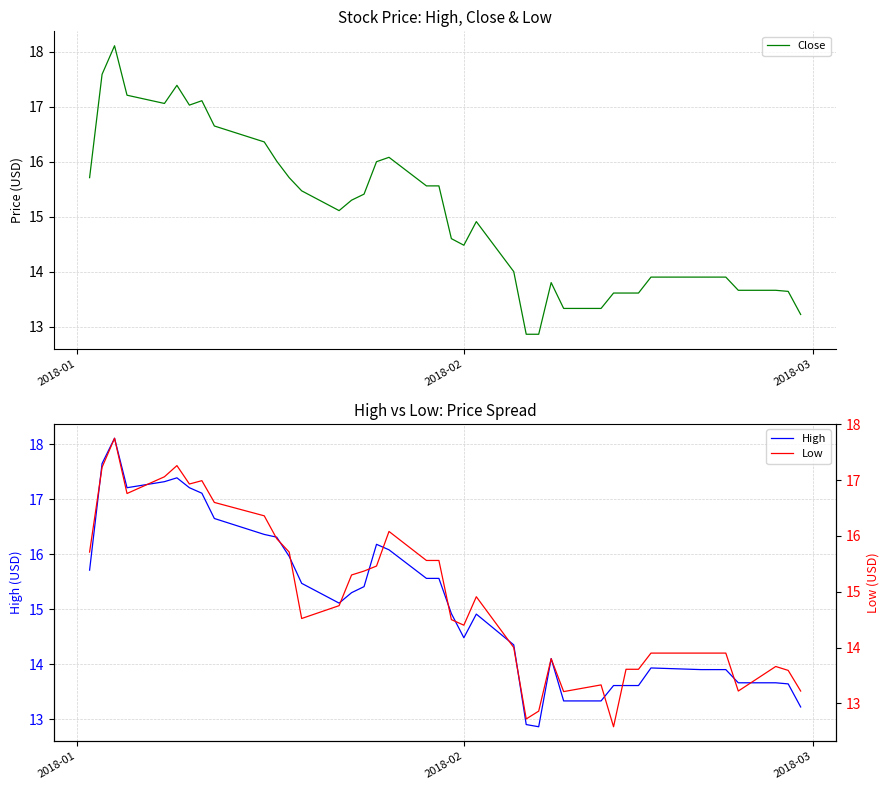

What is the maximum value for Close?

18.1